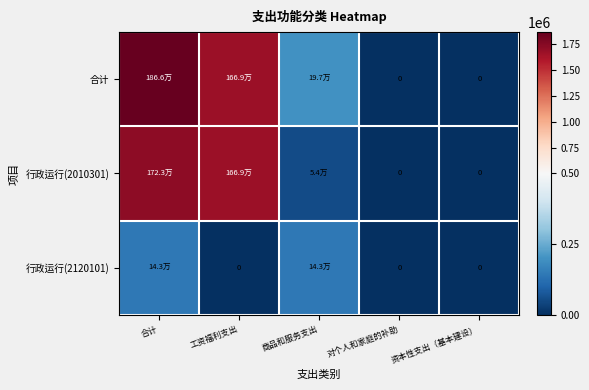

Which series changed the most between 商品和服务支出 and 资本性支出（基本建设）?

合计